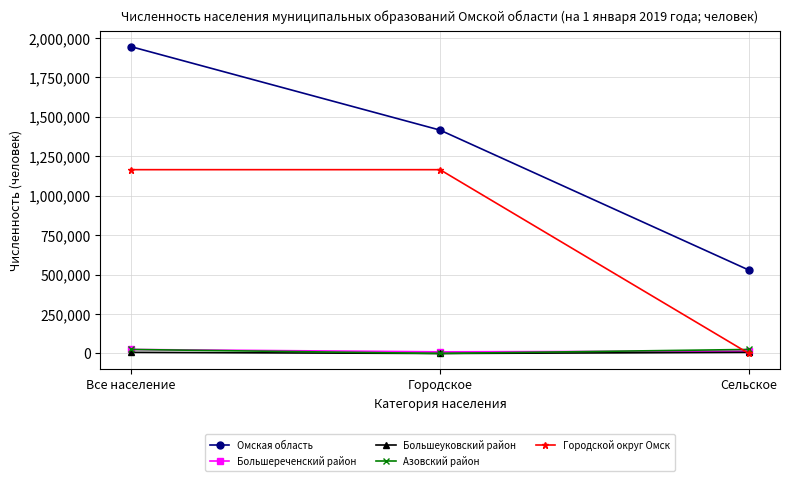

What is the sum of the Большереченский район values at Все население and Сельское?

40122